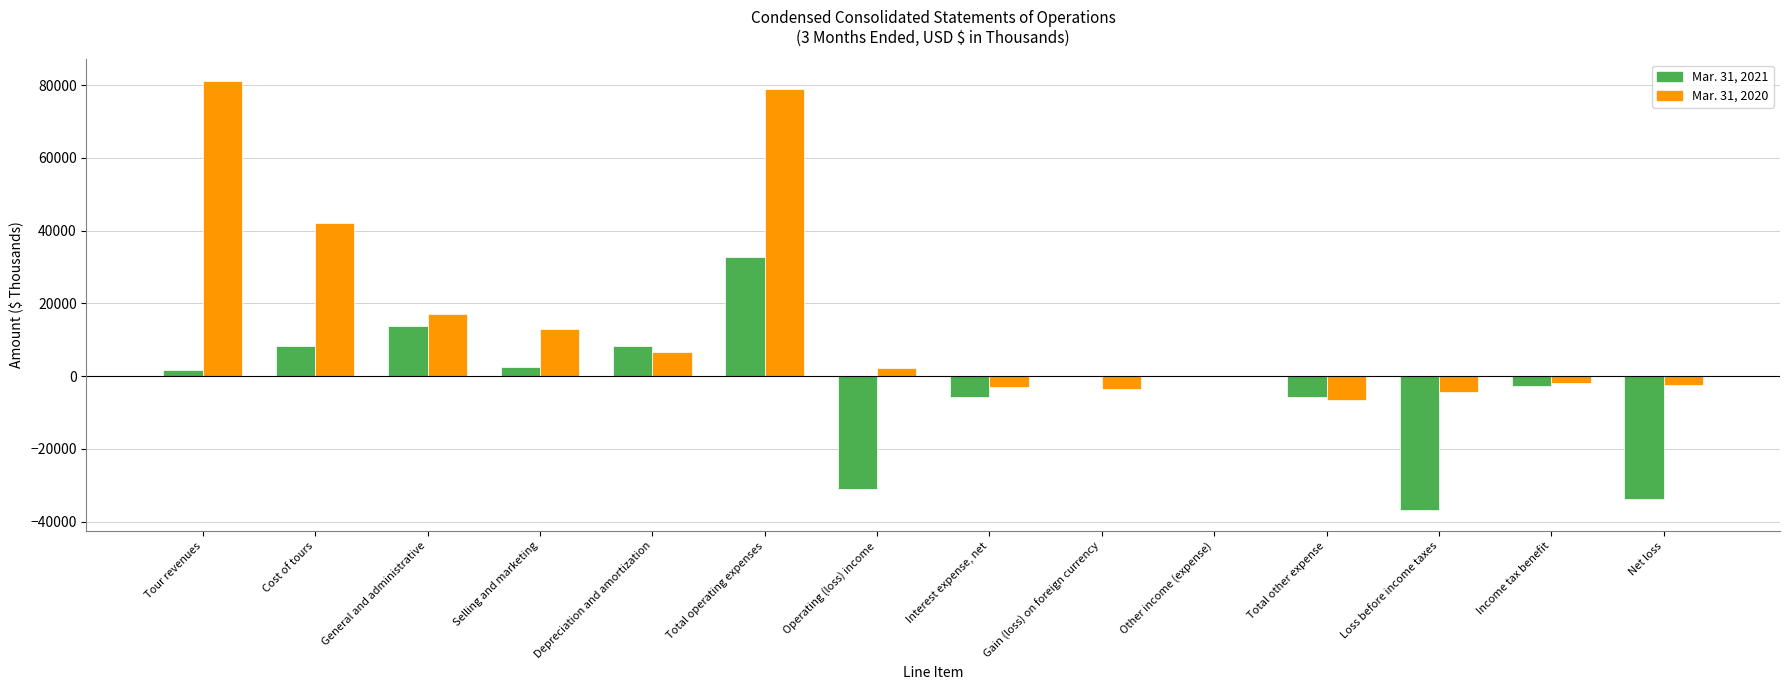

What is the greatest value displayed?

81238